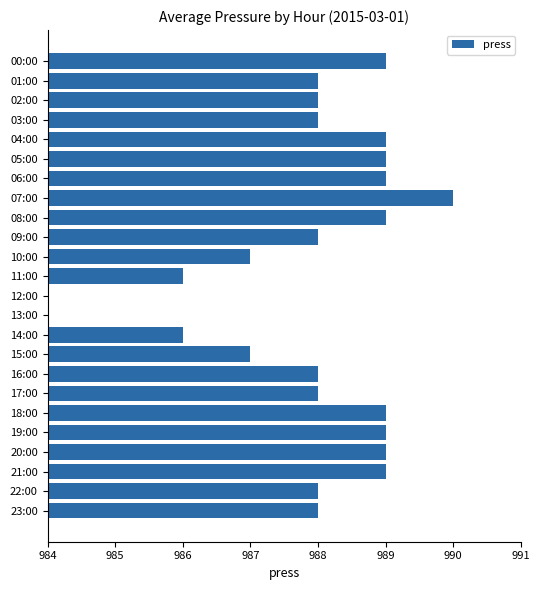

What is the smallest value displayed?

984